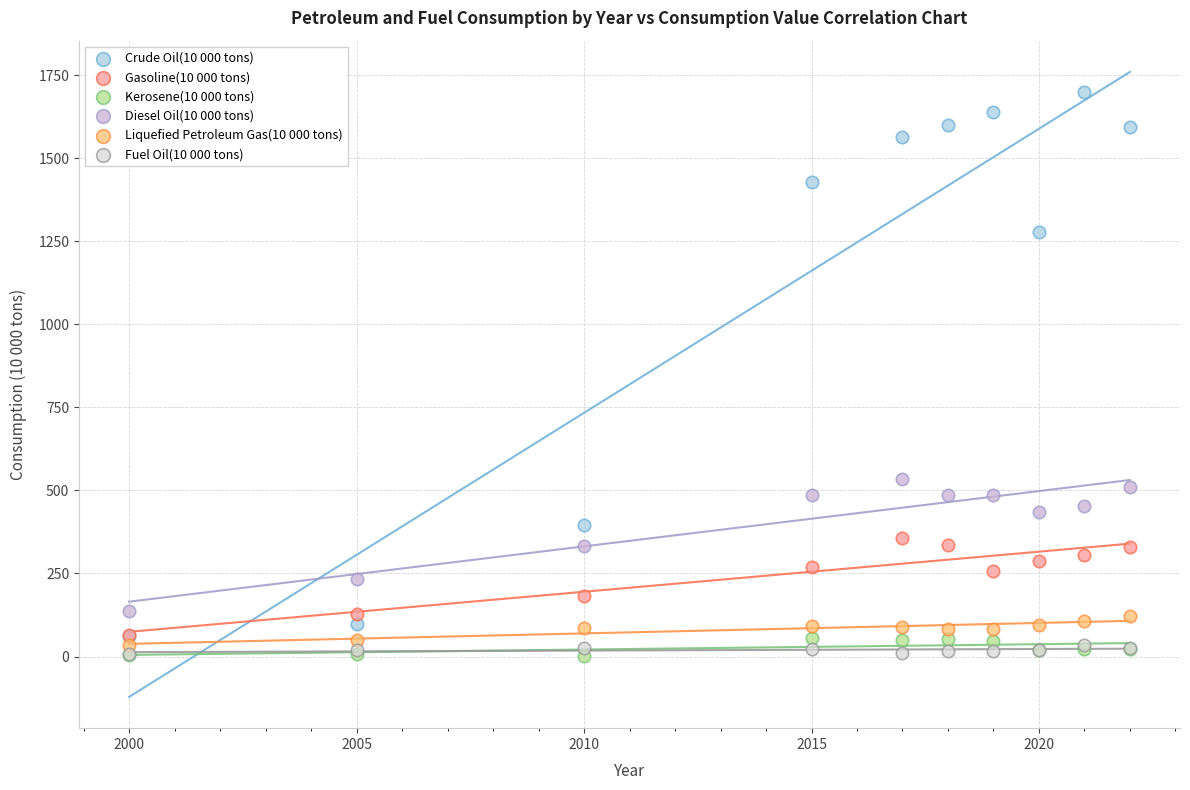

What are all the series names shown in the legend?

Crude Oil(10 000 tons), Gasoline(10 000 tons), Kerosene(10 000 tons), Diesel Oil(10 000 tons), Liquefied Petroleum Gas(10 000 tons), Fuel Oil(10 000 tons)